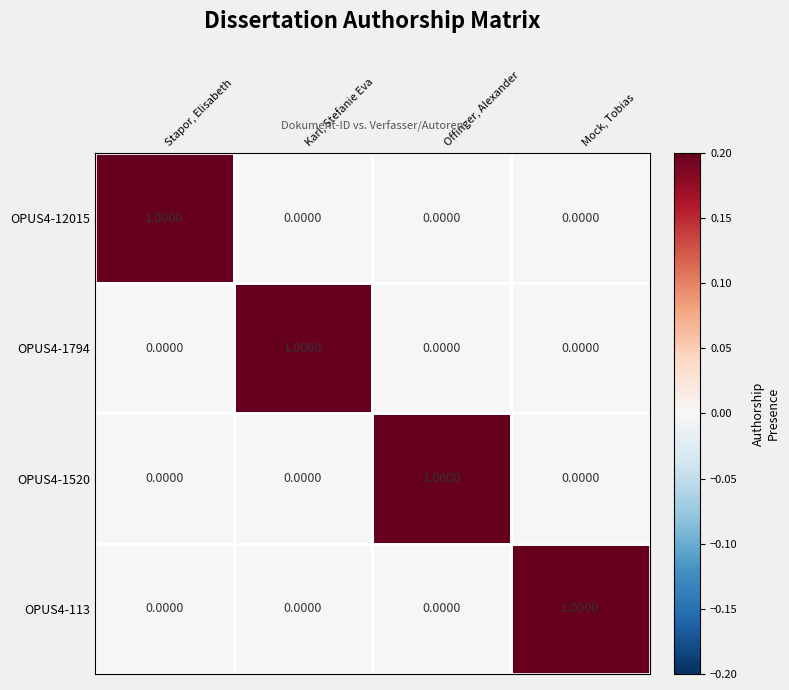

At how many categories does at least one series exceed 0?

4